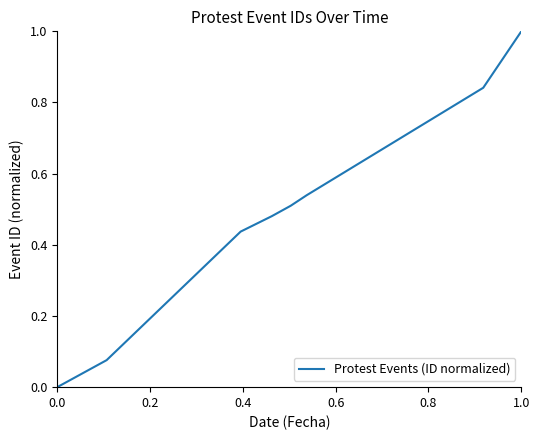

Is this an area chart (filled region under the line)?

No